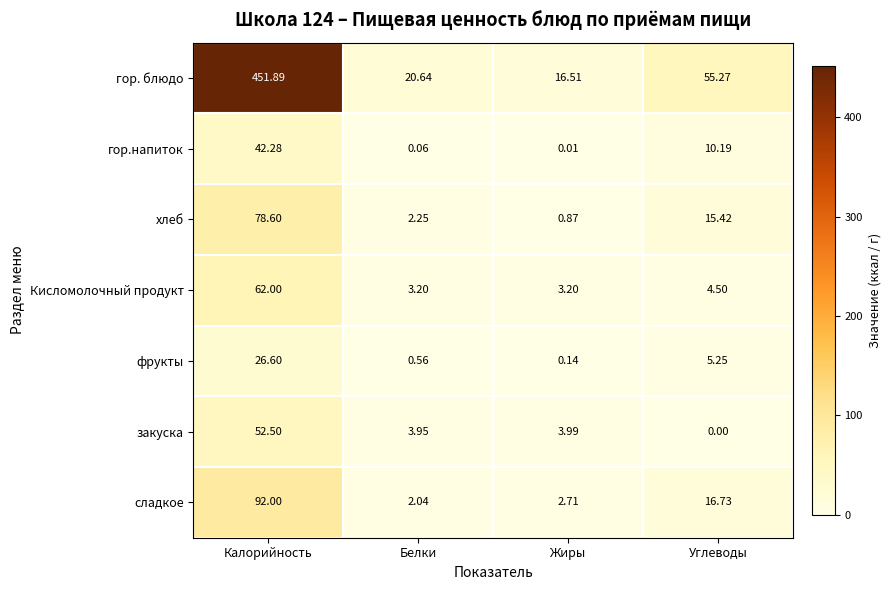

What is the spread (max minus min) of values at Углеводы?

55.3